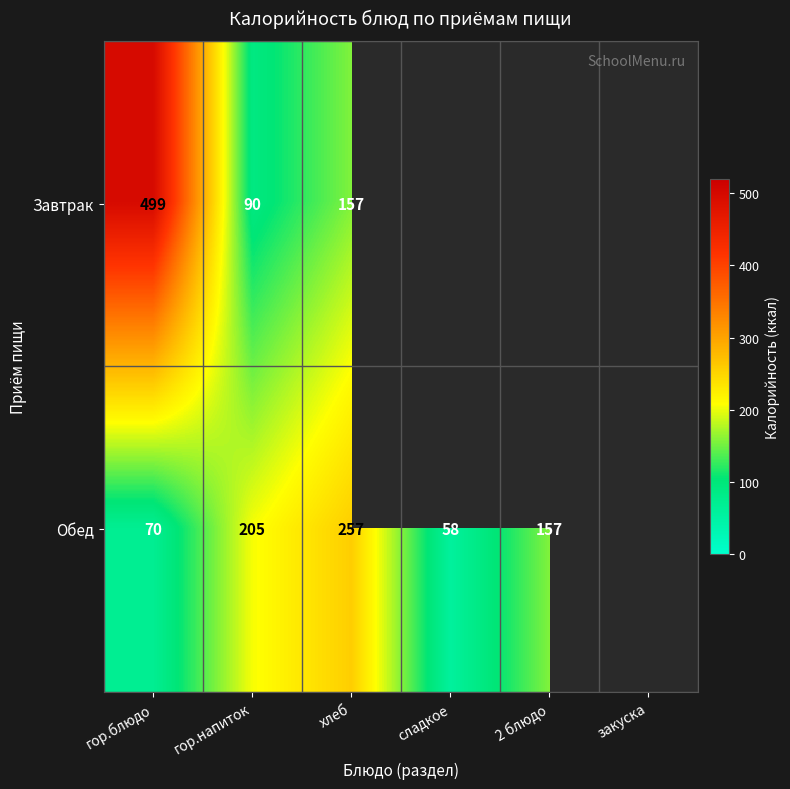

What is the difference between the Обед values at 2 блюдо and гор.напиток?

48